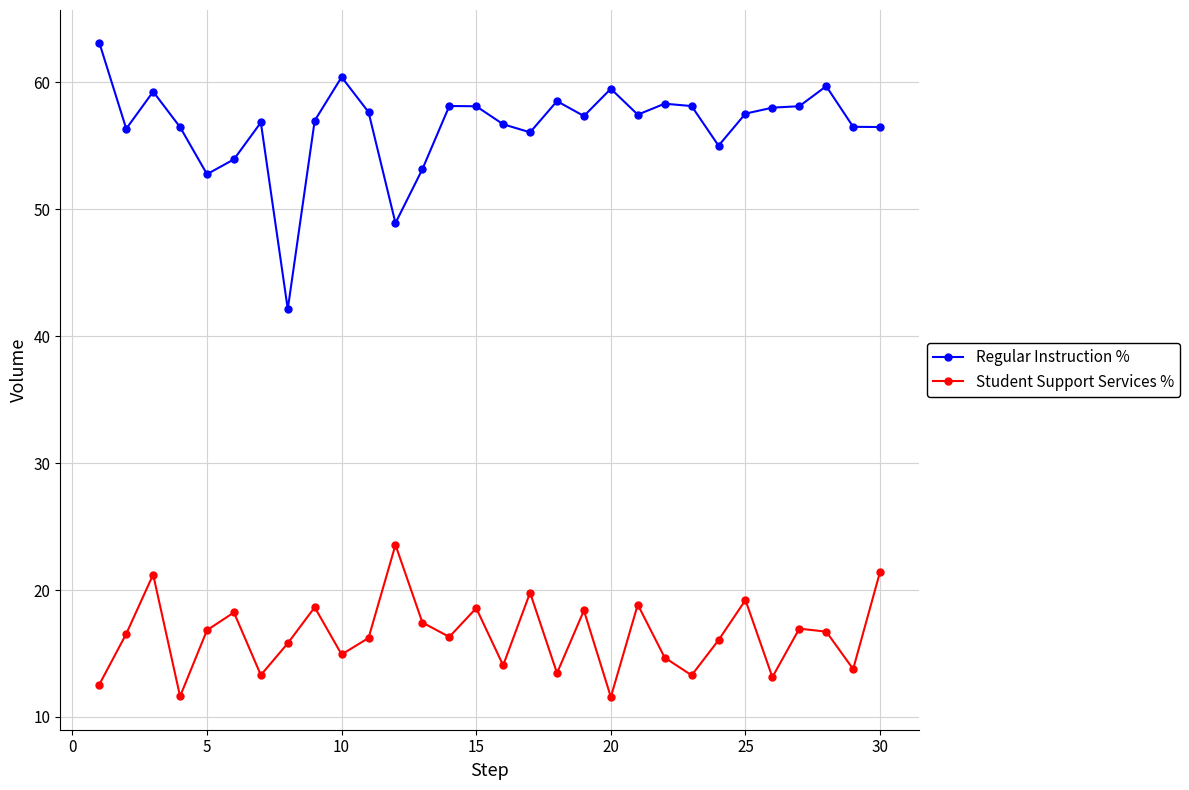

Which series has the largest total across all categories?

Regular Instruction %